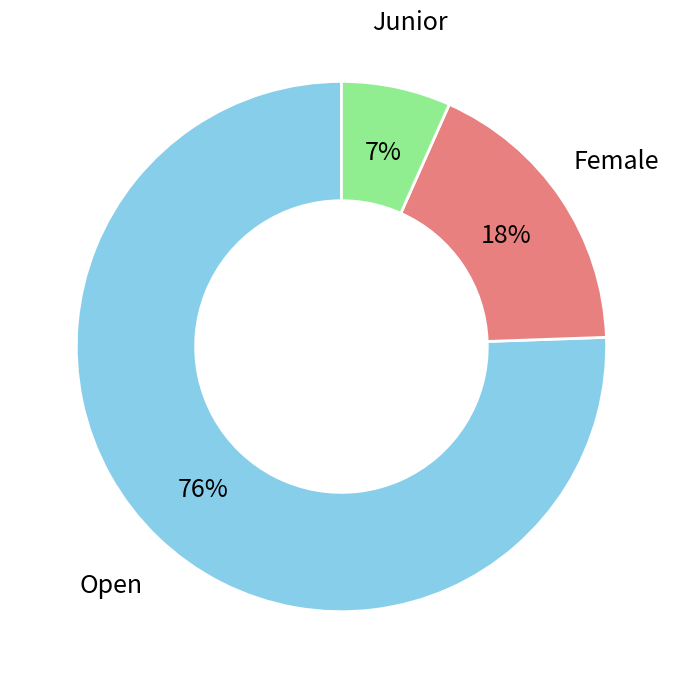

To the nearest percent, what is the average slice percentage?

33%